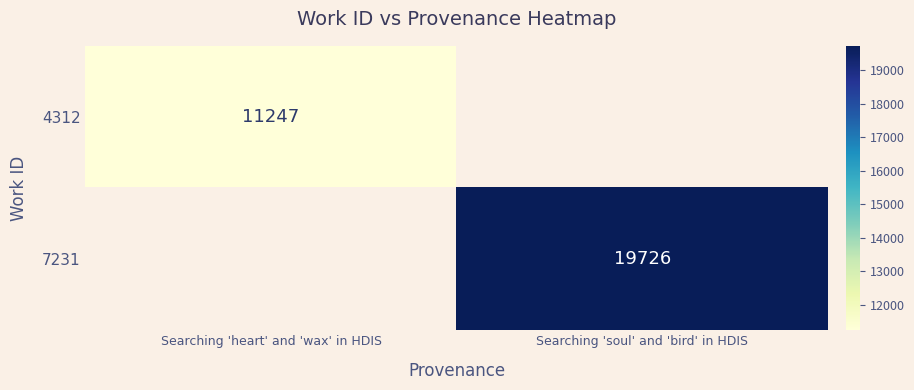

Is the value of 4312 at Searching 'heart' and 'wax' in HDIS greater than the value of 7231 at Searching 'soul' and 'bird' in HDIS?

No